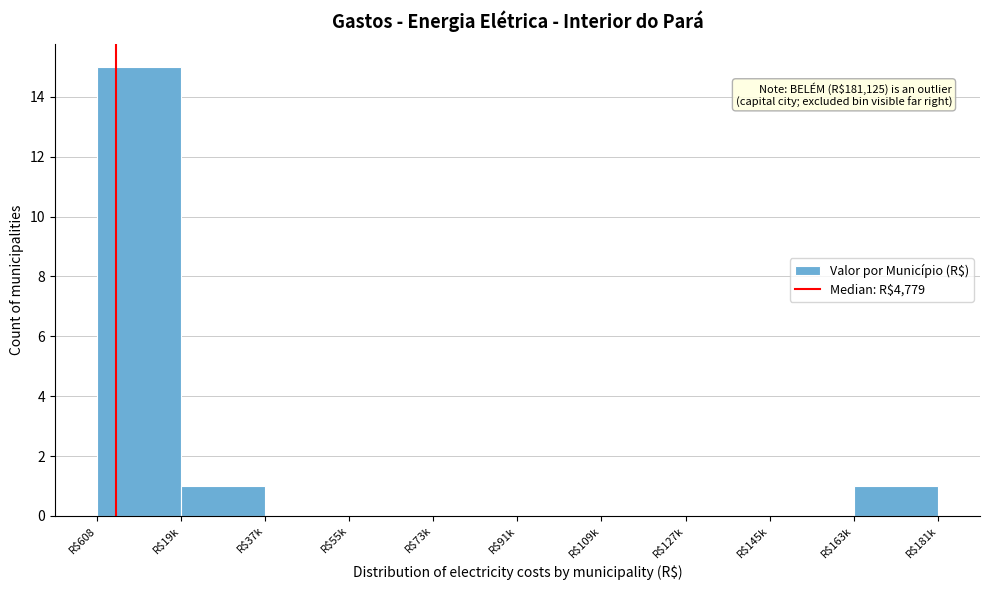

Which category has the highest value across all series?

R$608